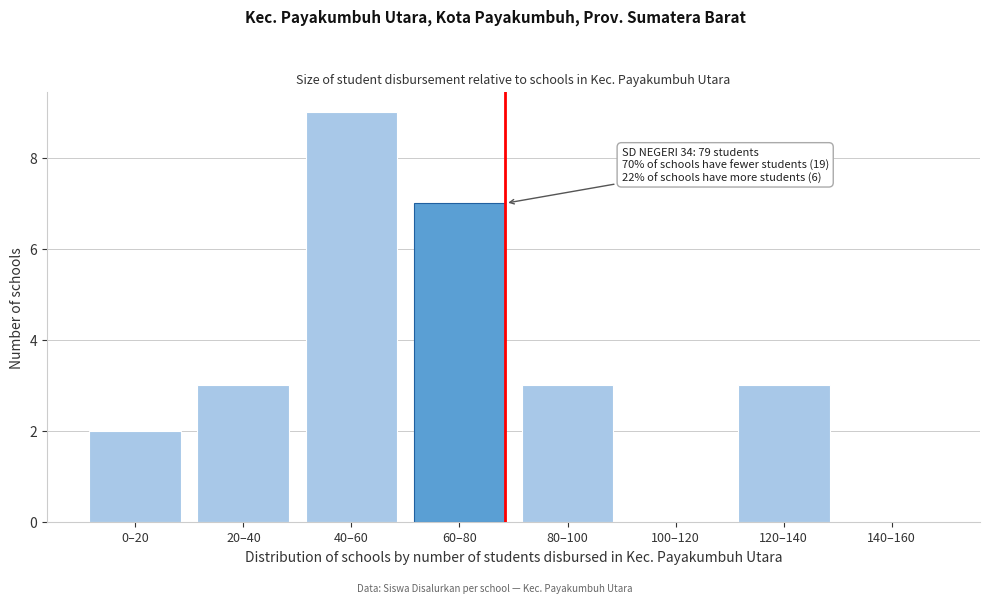

Reading left to right, transcribe all the data shown in this chart.

0–20=2	20–40=3	40–60=9	60–80=7	80–100=3	100–120=0	120–140=3	140–160=0